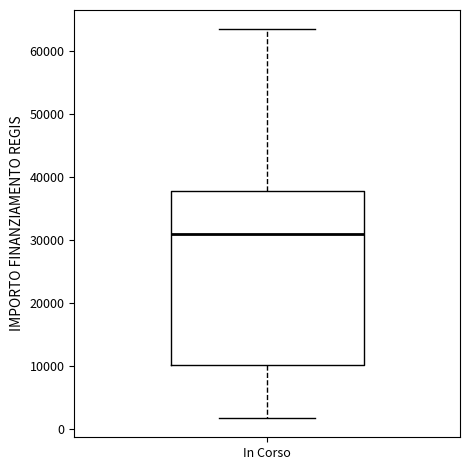

Where does the lower whisker of the box for In Corso end on the y-axis? The values are not printed on the chart, so give them approximately, as read against the axis.

2000